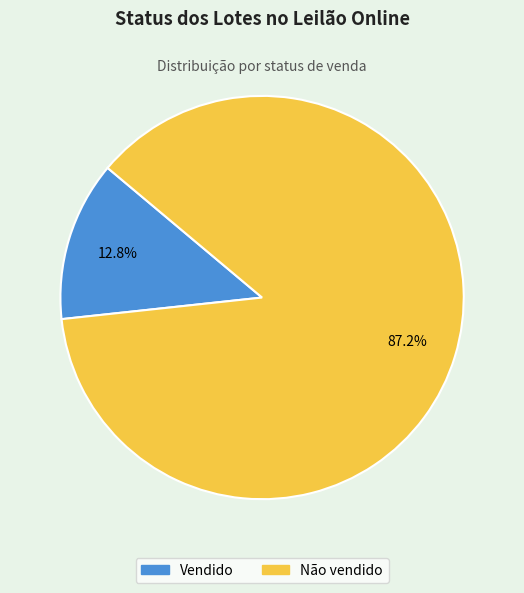

Is there a majority slice in this chart?

Yes